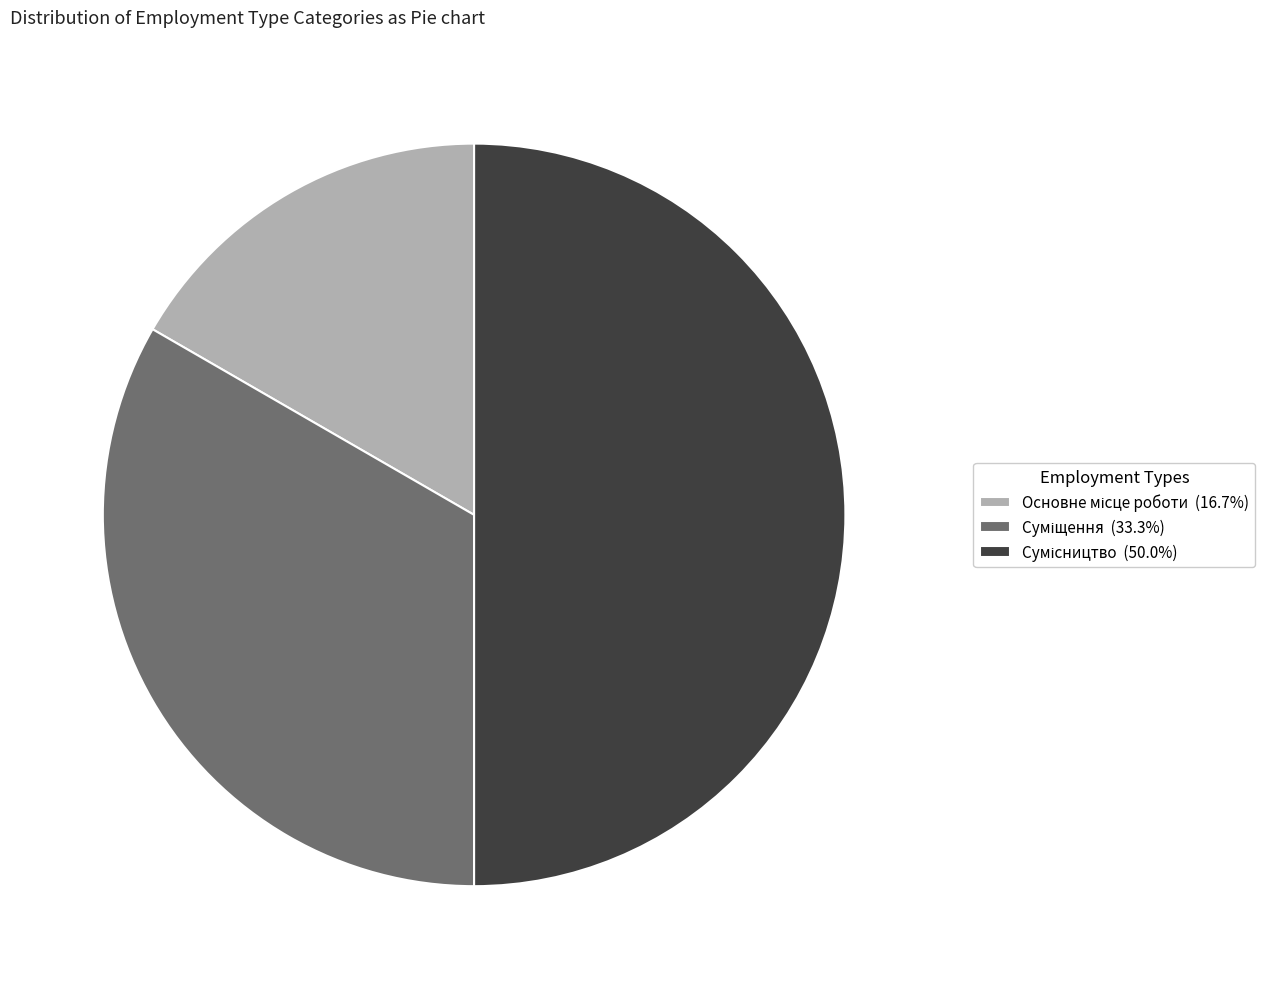

Rank the categories by value from highest to lowest.

Сумісництво, Суміщення, Основне місце роботи